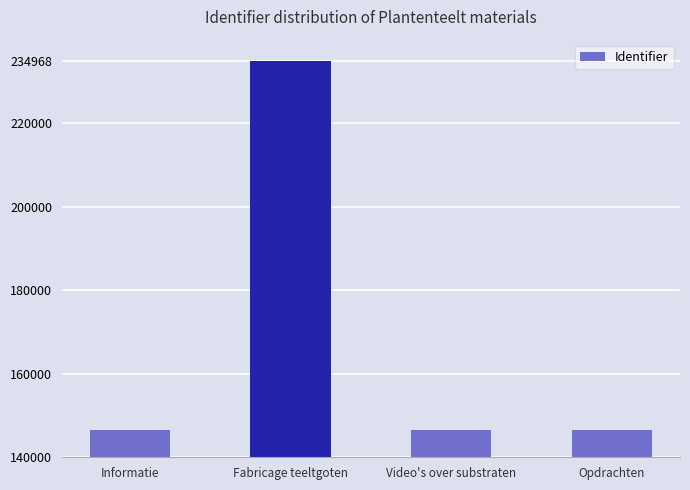

What is the change in value from Fabricage teeltgoten to Opdrachten?

-88471